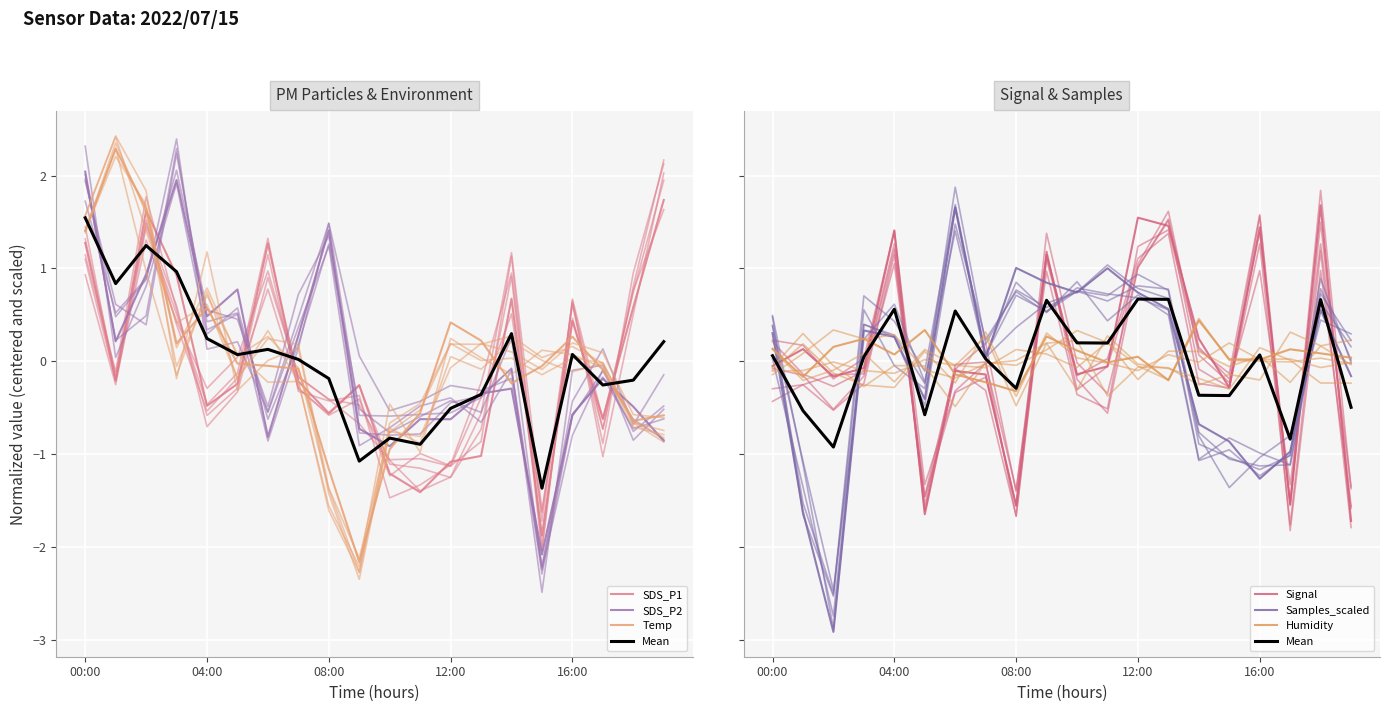

At which label does Temp reach its peak?

01:00